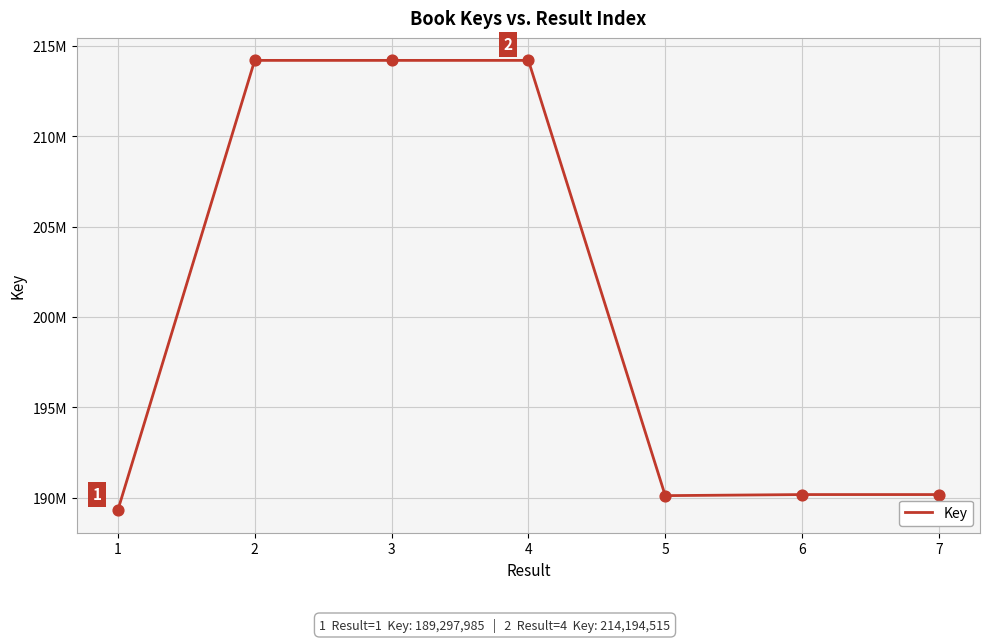

What is the change in value from 1 to 7?

+867048